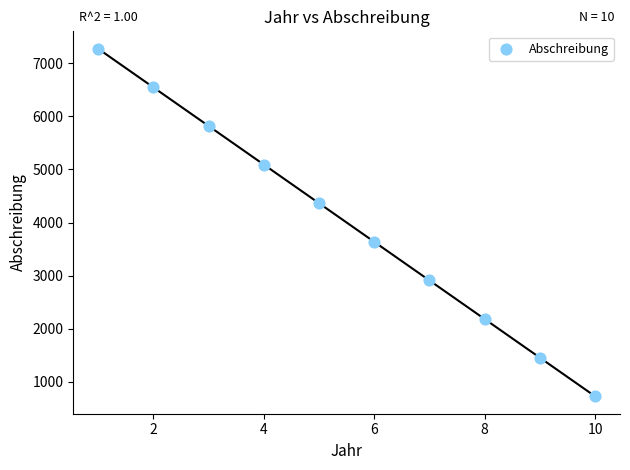

What is the range of X values (max minus min)?

9.0